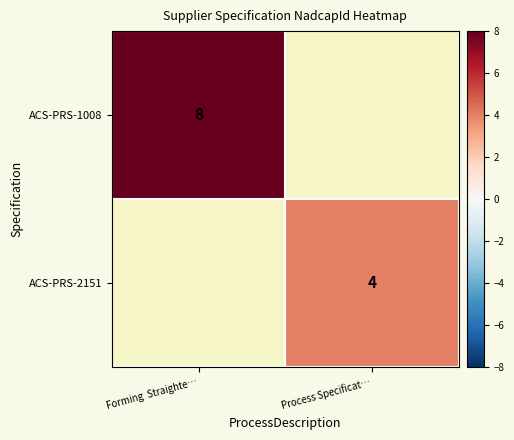

The value of ACS-PRS-1008 at Forming  Straighte… is 12. True or false?

False